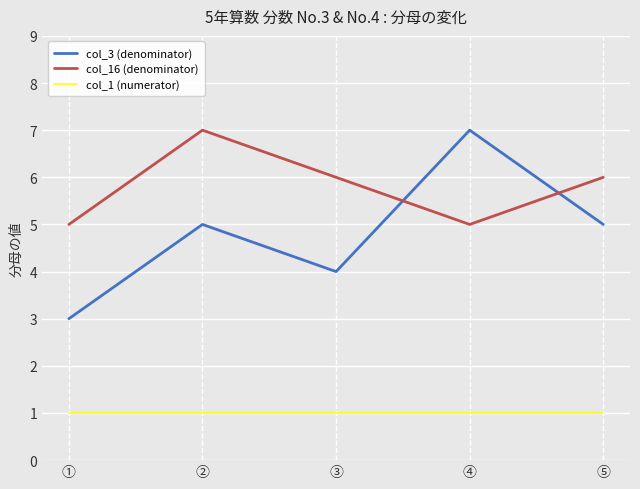

Which series has the largest total across all categories?

col_16 (denominator)